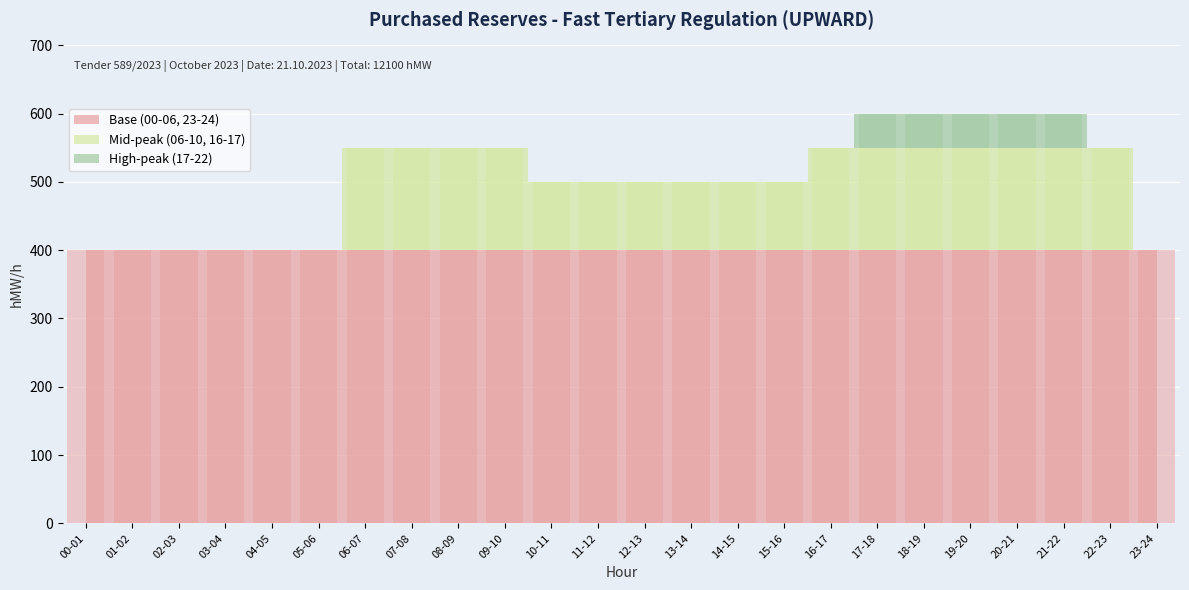

Does the chart contain stacked bars?

No